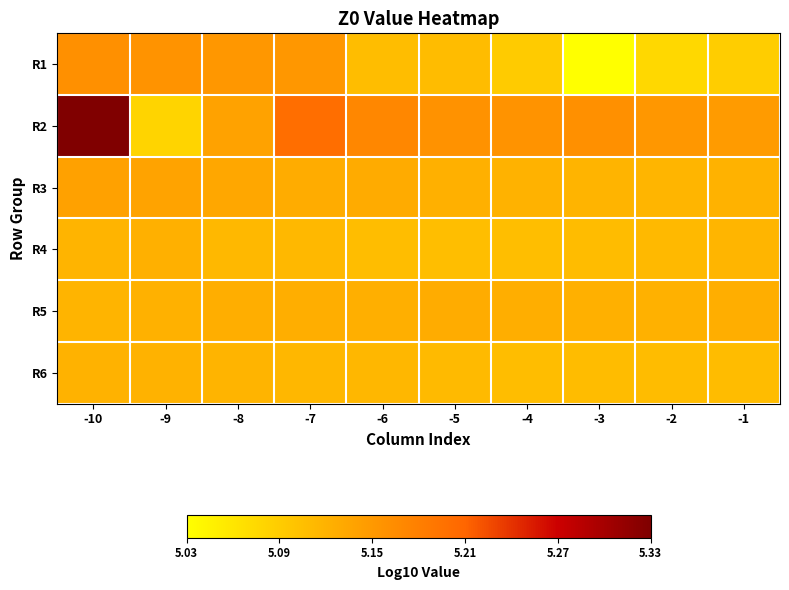

Reading left to right, transcribe all the data shown in this chart.

R1: -10=5.2	-9=5.2	-8=5.2	-7=5.2	-6=5.1	-5=5.1	-4=5.1	-3=5.0	-2=5.1	-1=5.1
R2: -10=5.3	-9=5.1	-8=5.1	-7=5.2	-6=5.2	-5=5.2	-4=5.2	-3=5.2	-2=5.2	-1=5.1
R3: -10=5.1	-9=5.1	-8=5.1	-7=5.1	-6=5.1	-5=5.1	-4=5.1	-3=5.1	-2=5.1	-1=5.1
R4: -10=5.1	-9=5.1	-8=5.1	-7=5.1	-6=5.1	-5=5.1	-4=5.1	-3=5.1	-2=5.1	-1=5.1
R5: -10=5.1	-9=5.1	-8=5.1	-7=5.1	-6=5.1	-5=5.1	-4=5.1	-3=5.1	-2=5.1	-1=5.1
R6: -10=5.1	-9=5.1	-8=5.1	-7=5.1	-6=5.1	-5=5.1	-4=5.1	-3=5.1	-2=5.1	-1=5.1